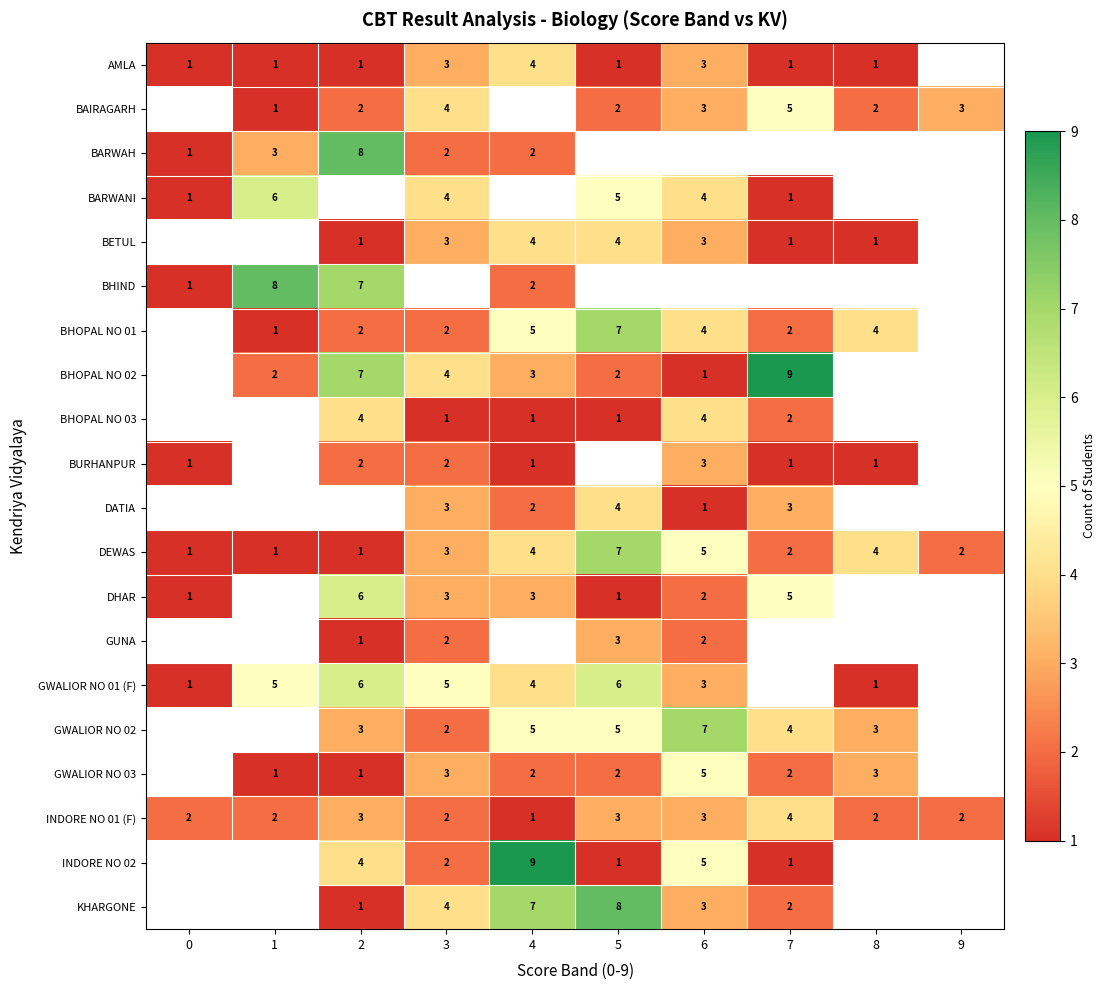

What is the difference between the BHOPAL NO 01 values at 8 and 1?

3.0